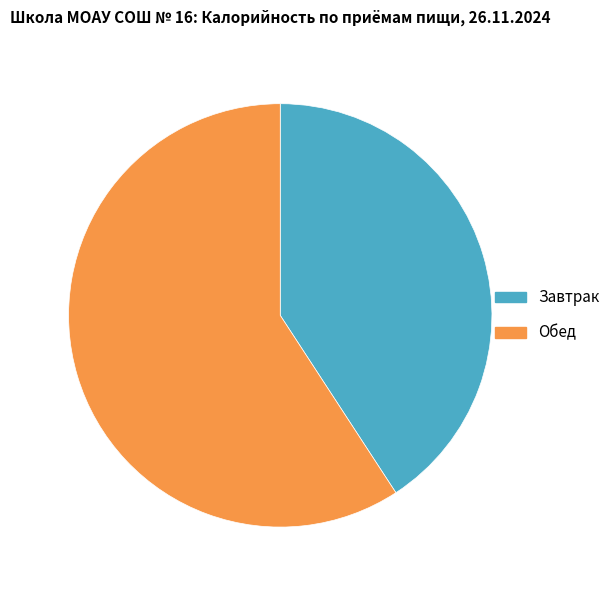

Is the sum of Завтрак and Обед greater than half?

Yes